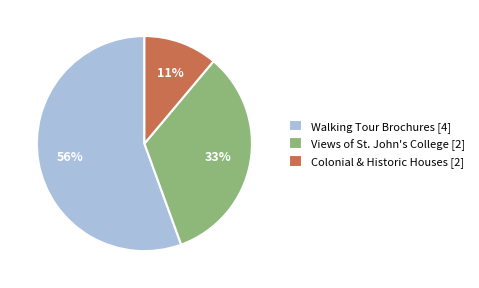

What percentage is the Colonial & Historic Houses [2] slice, to the nearest percent?

11%